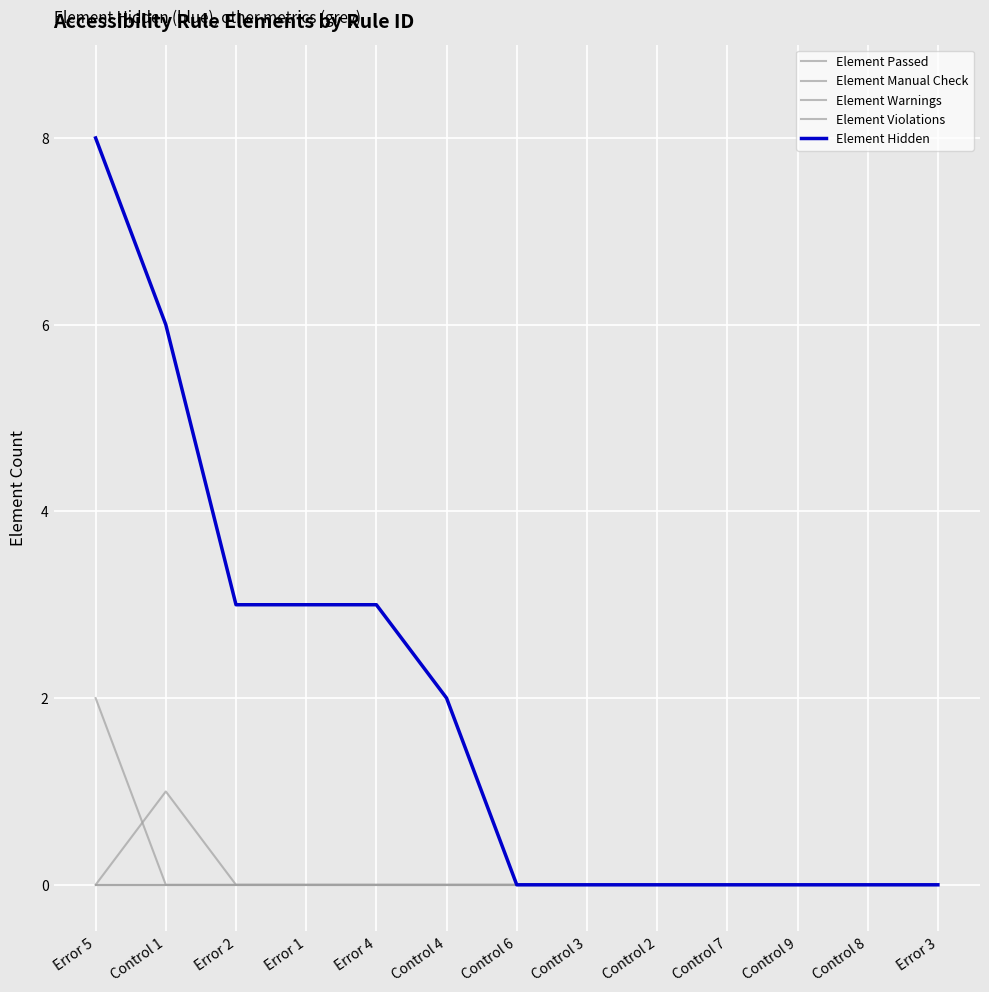

Does the chart have visible grid lines?

Yes